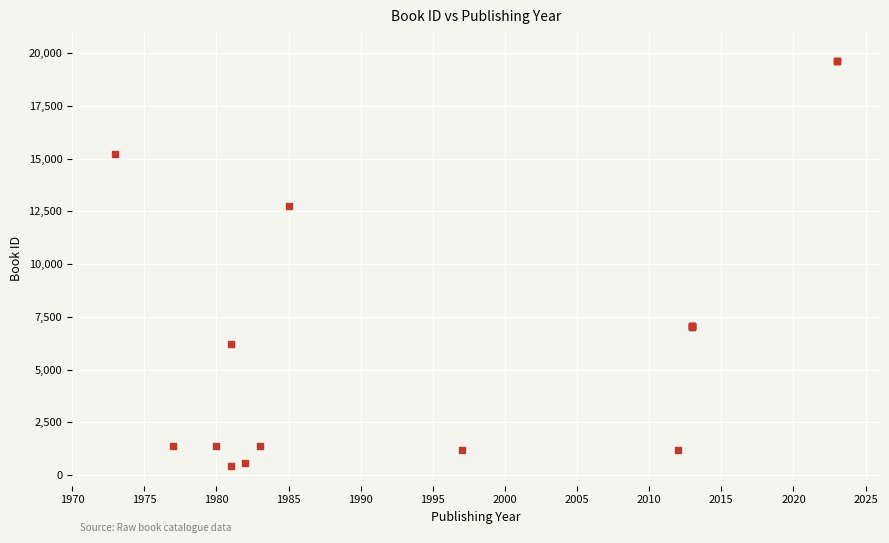

What Y value in the scatter plot is closest to 10040?

12743